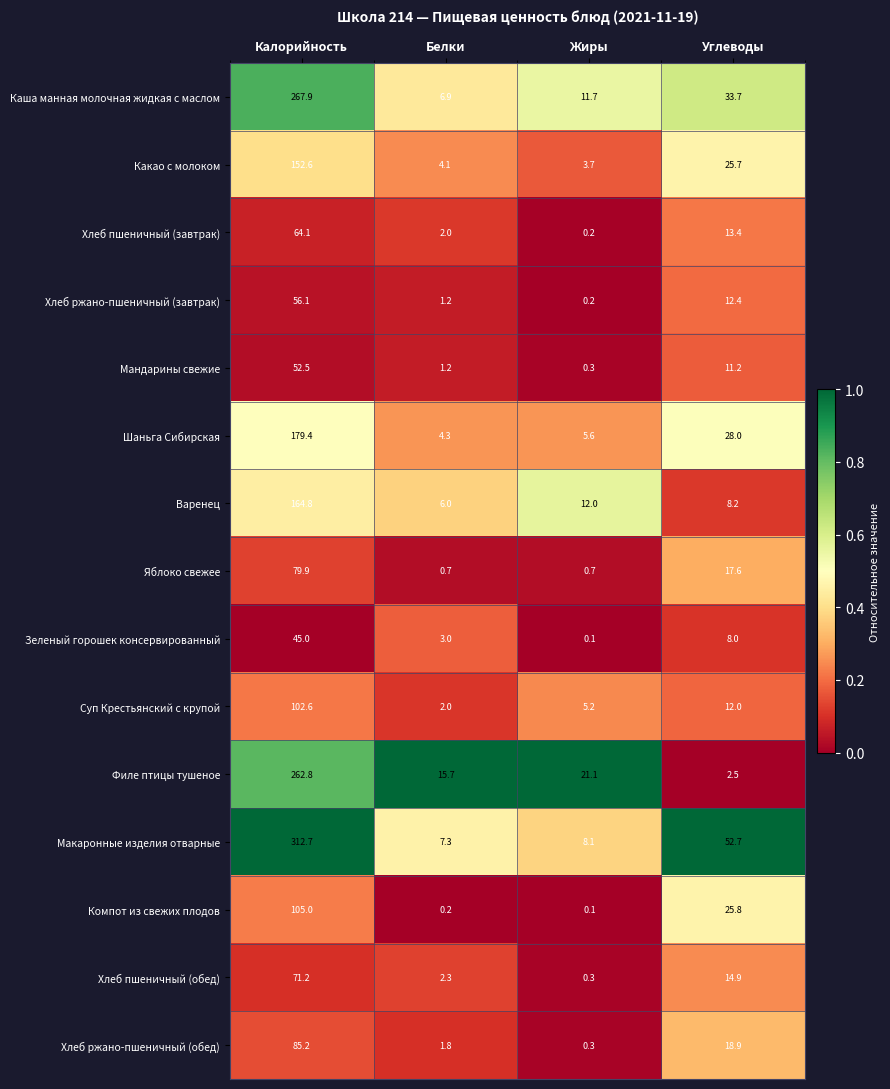

At which category does the chart reach its peak across all series?

Калорийность